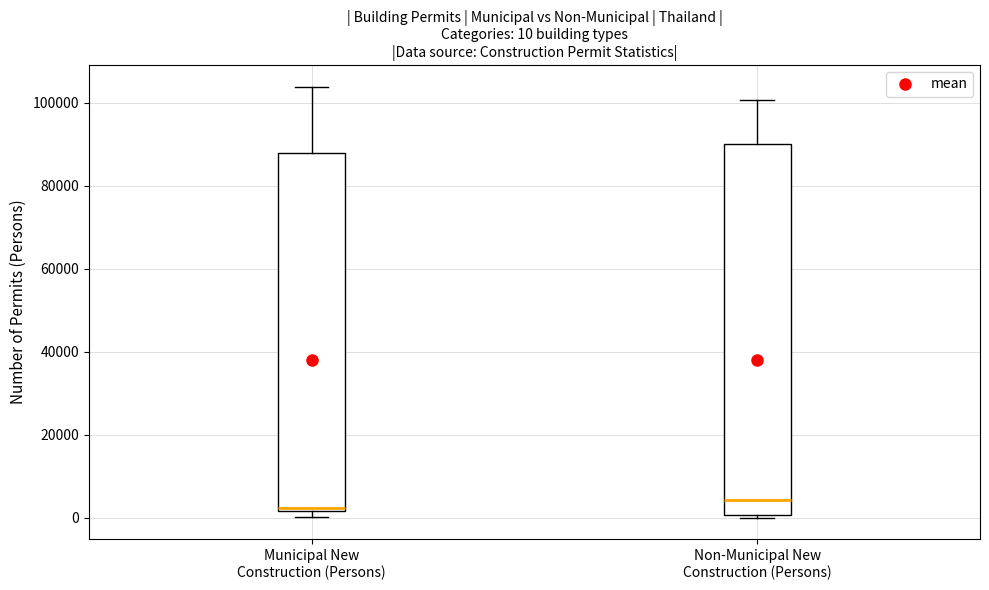

Comparing the boxes themselves (not the whiskers), which one is the tallest?

Non-Municipal New Construction (Persons)